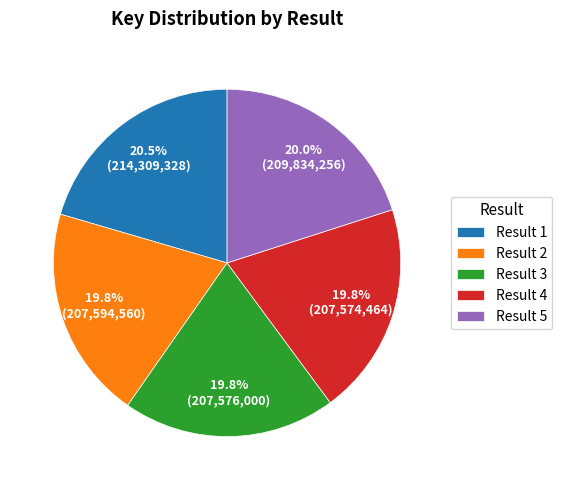

Do Result 1 and Result 4 together represent more than half of the pie?

No